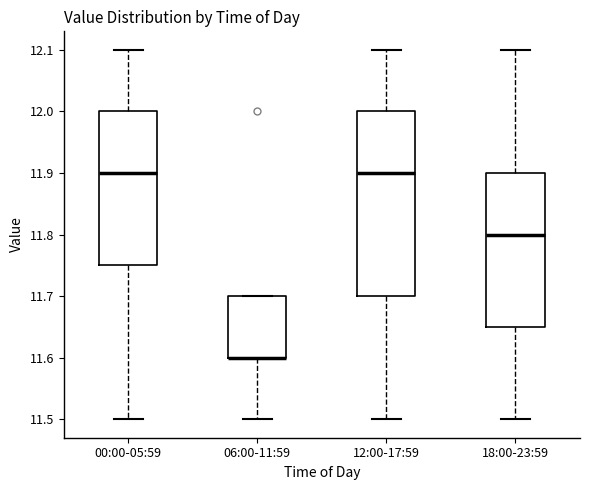

Comparing the boxes themselves (not the whiskers), which one is the tallest?

12:00-17:59